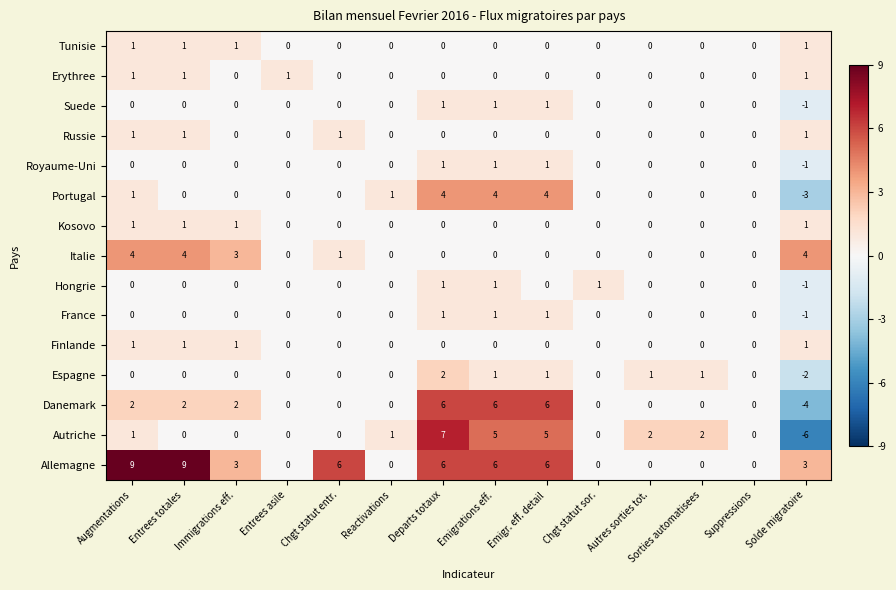

The value of Suede at Suppressions is 1. True or false?

False